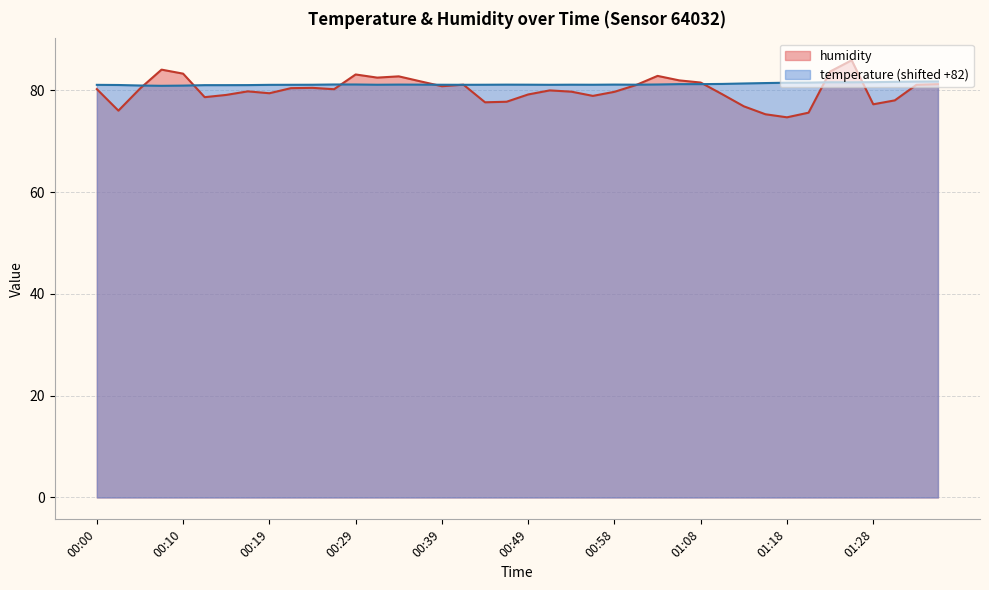

At which category does humidity reach its first local valley?

00:02